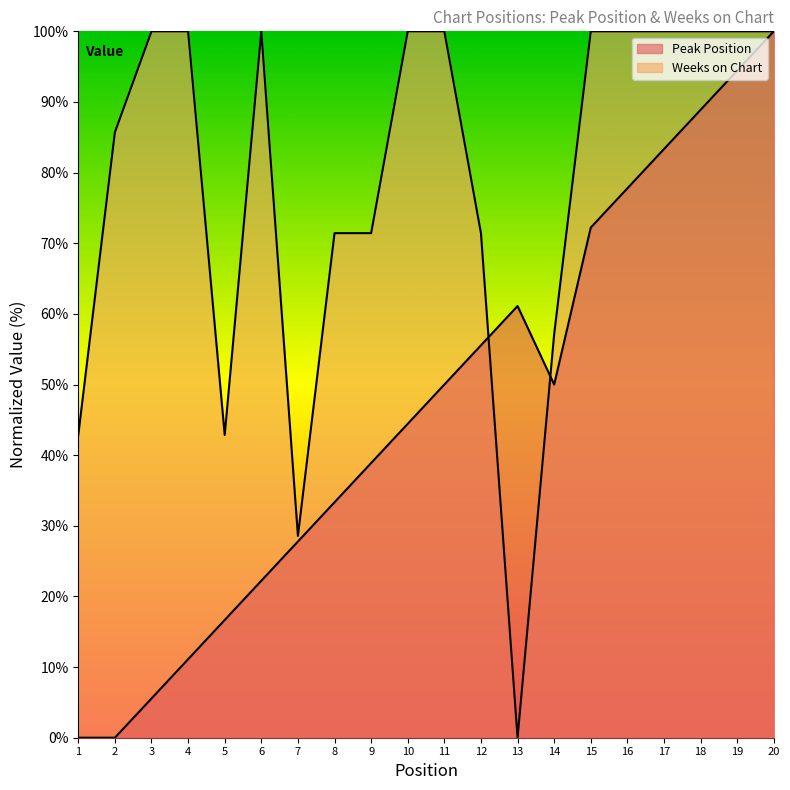

The Weeks on Chart series shows 127.2 at 12. True or false?

False